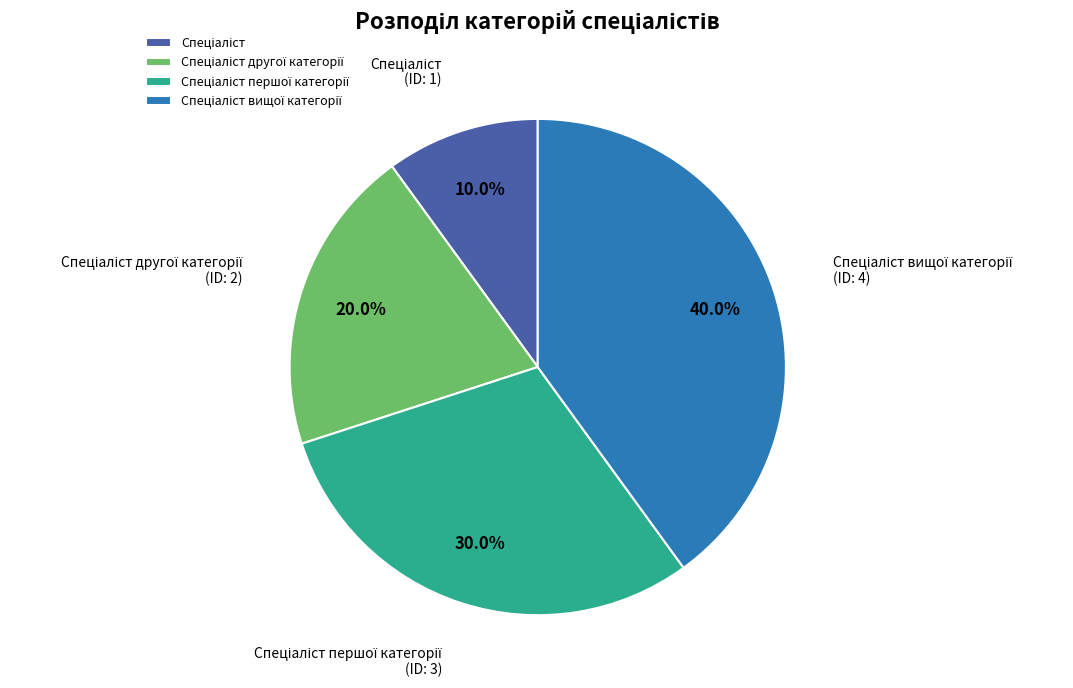

Is there any slice that represents more than half of the pie?

No